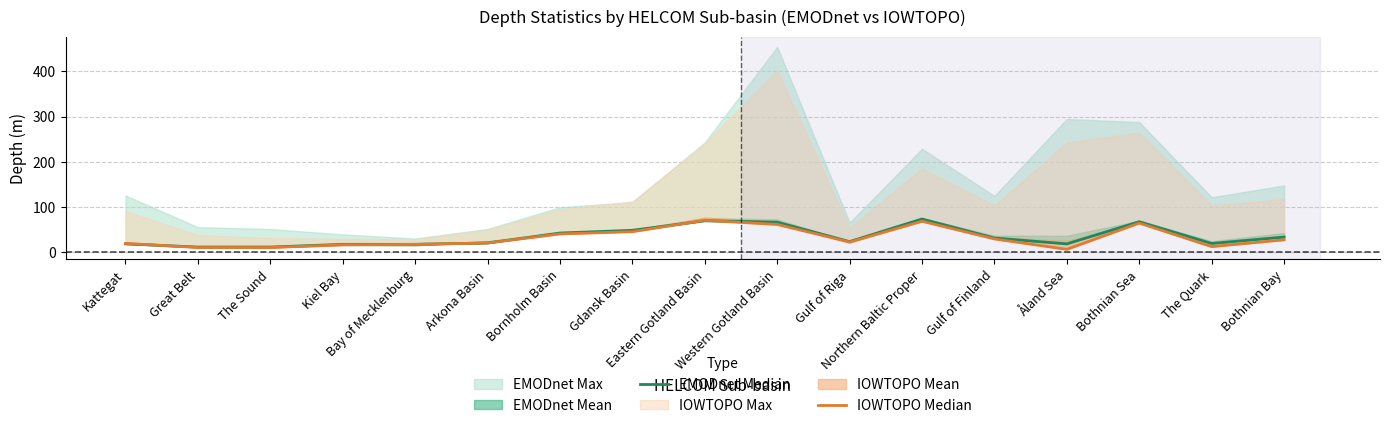

How many intersections are there between EMODnet Median and IOWTOPO Median?

3